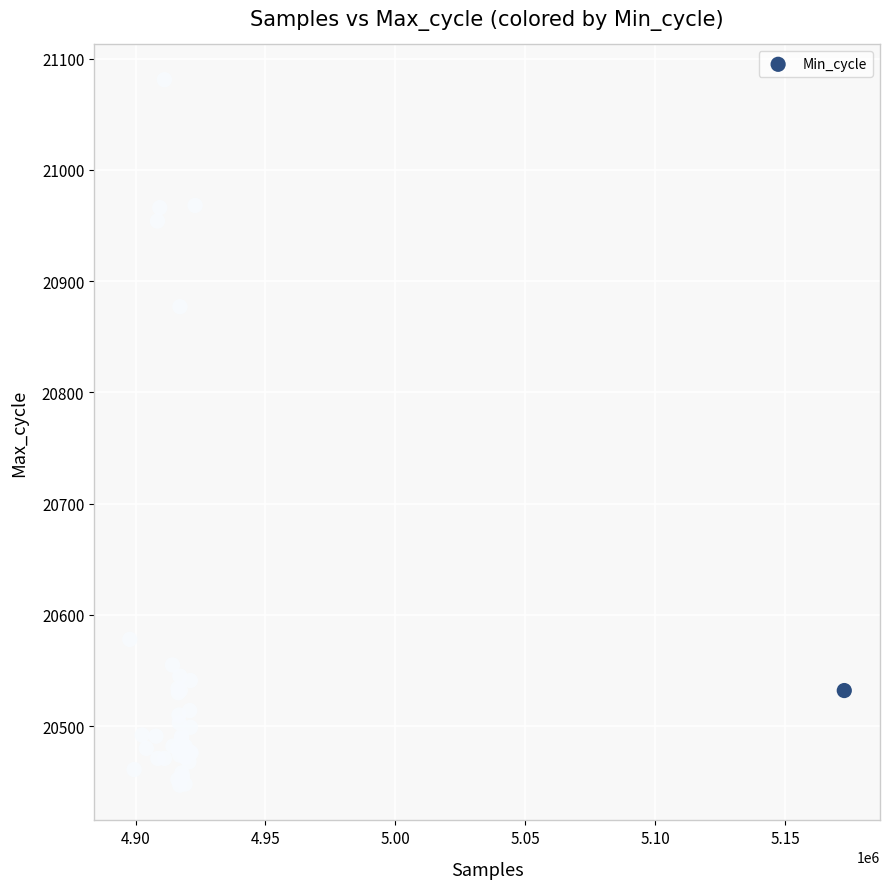

What Y value in the scatter plot is closest to 20764?

20877